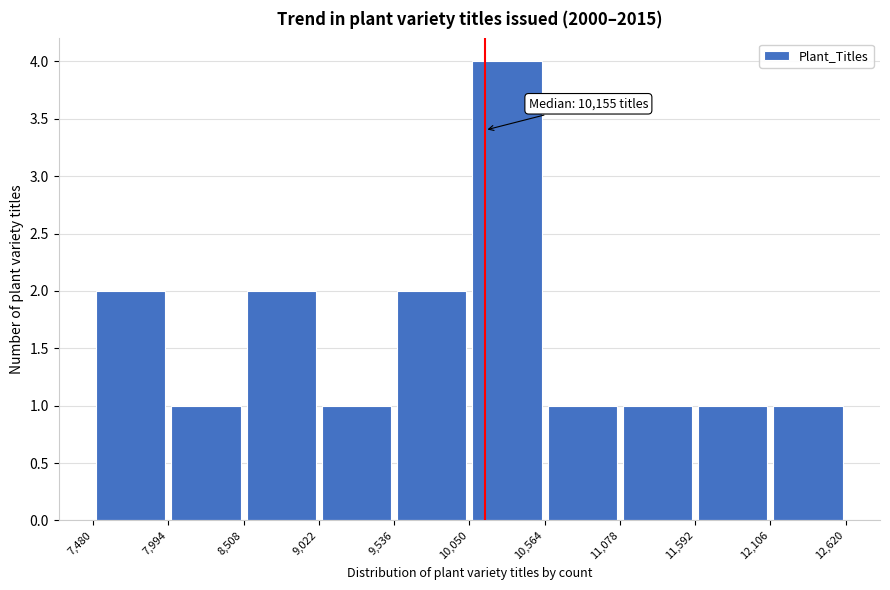

Over which range of the x-axis is the bar tallest?

10,050 to 10,564